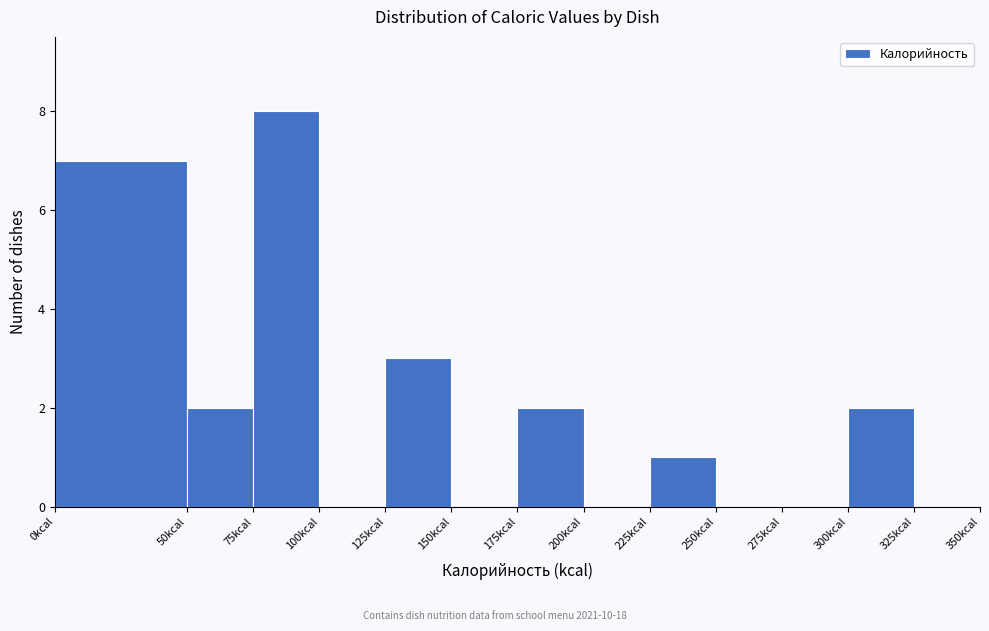

Which range on the x-axis has the tallest bar?

75 to 100